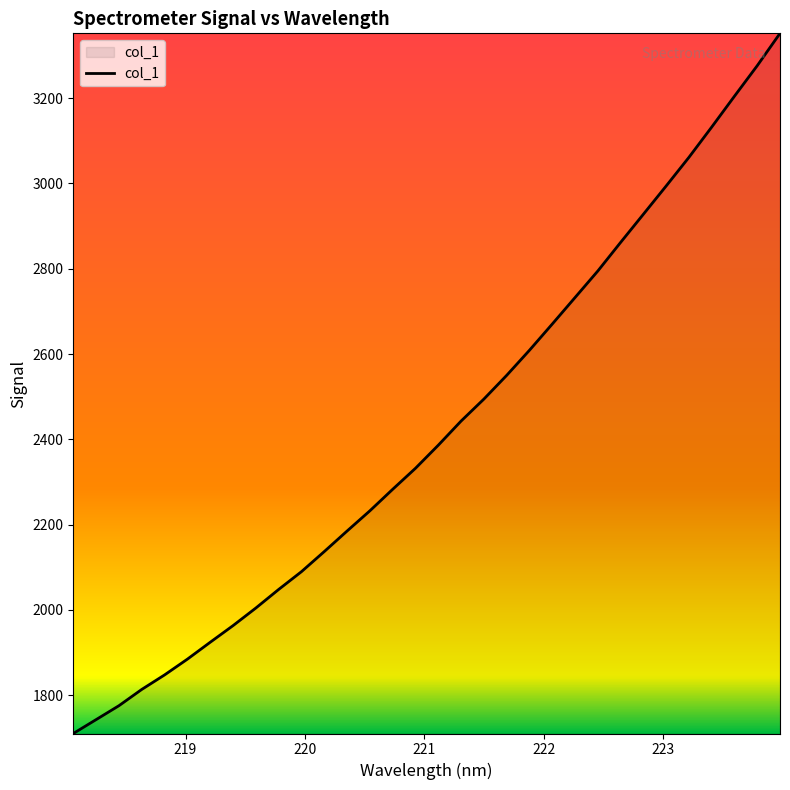

What is the maximum value shown in the chart?

3352.1